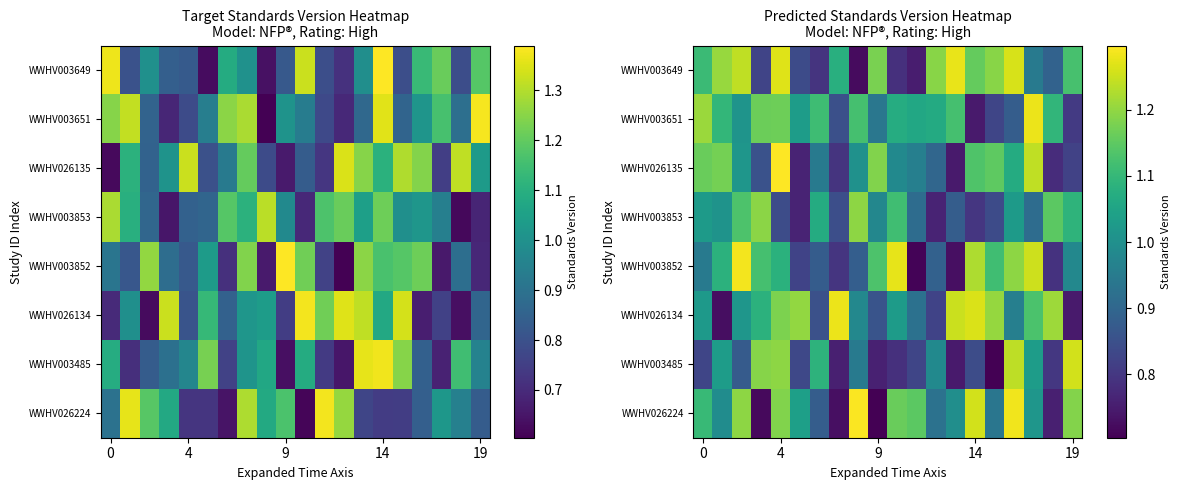

What is the highest value of the WWHV026134 series?

1.3